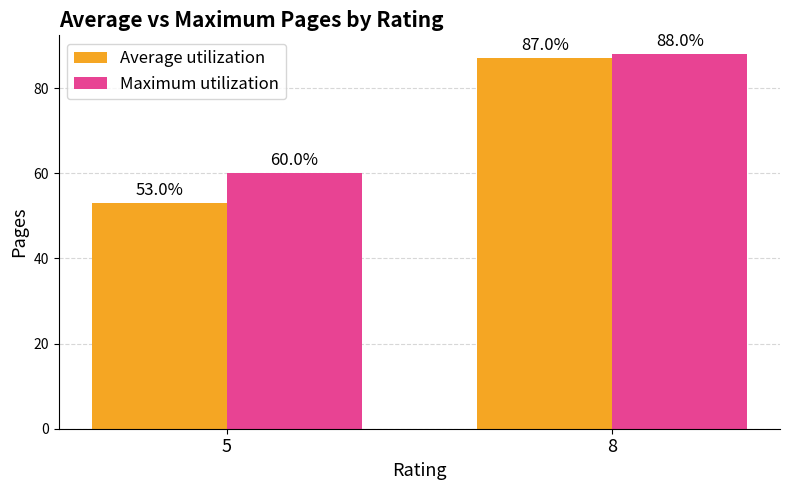

Count the Maximum utilization values in the range 60 to 88.

2